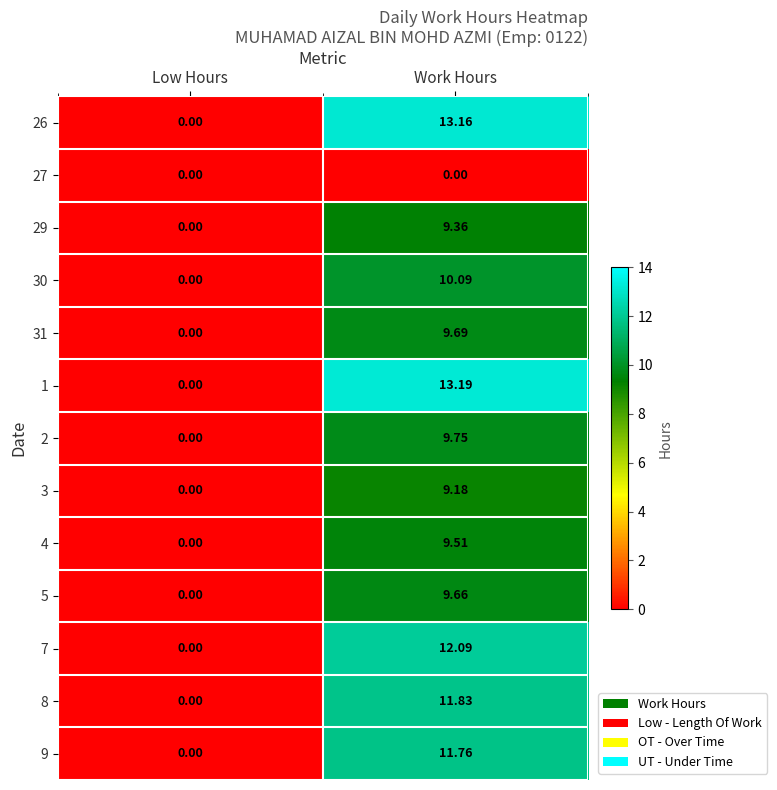

How many distinct data groups are displayed?

13